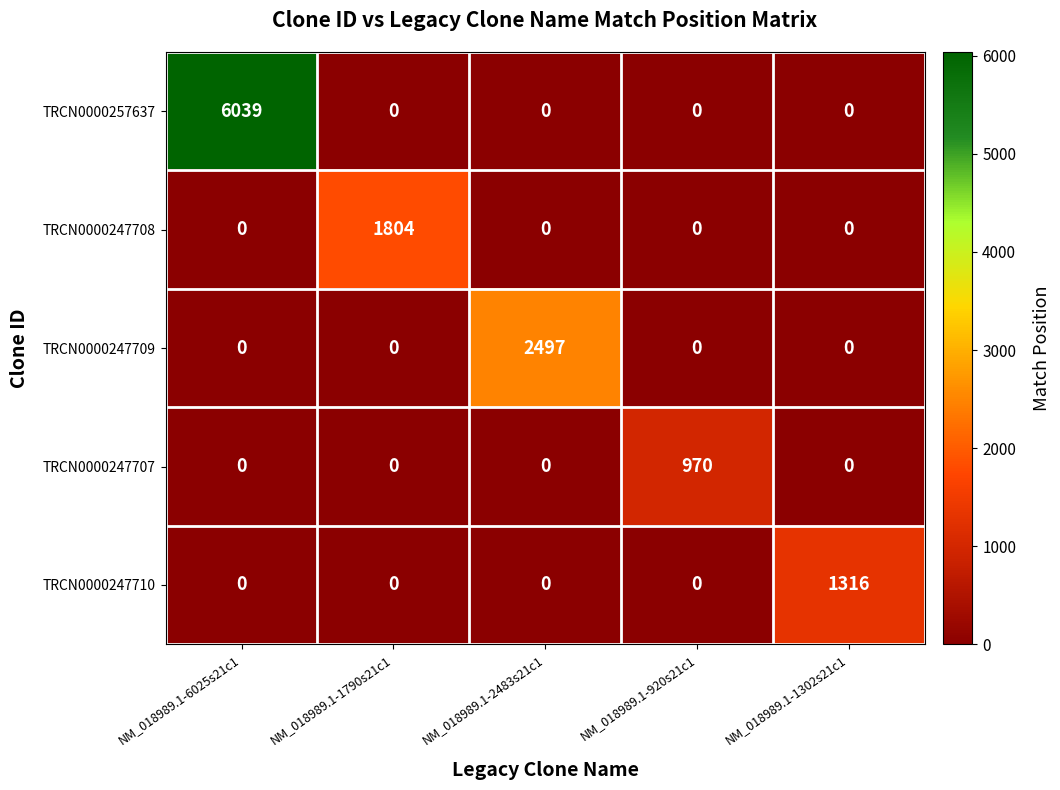

What is the total value across all series at NM_018989.1-1790s21c1?

1804